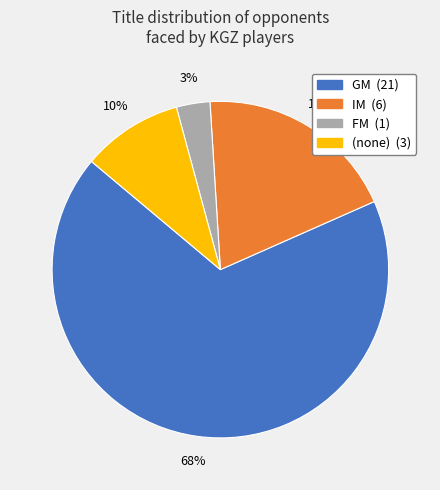

To the nearest percent, what is the average slice percentage?

25%